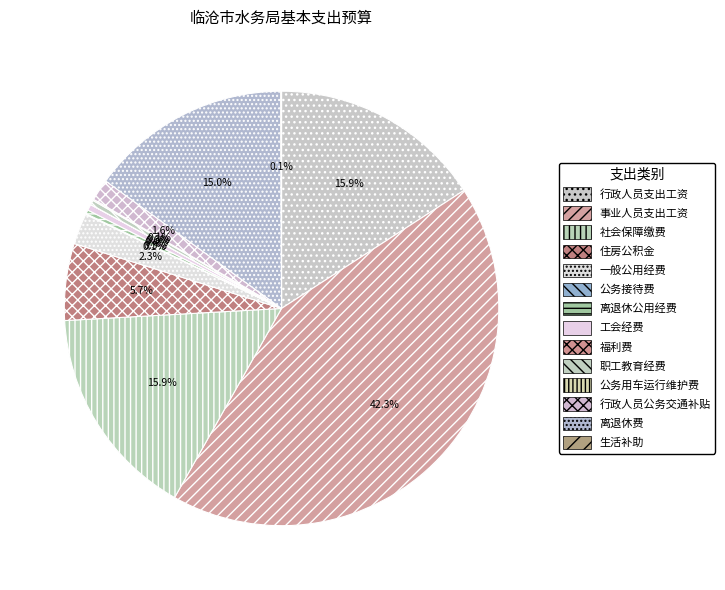

Does 公务用车运行维护费 represent more than half of the total?

No